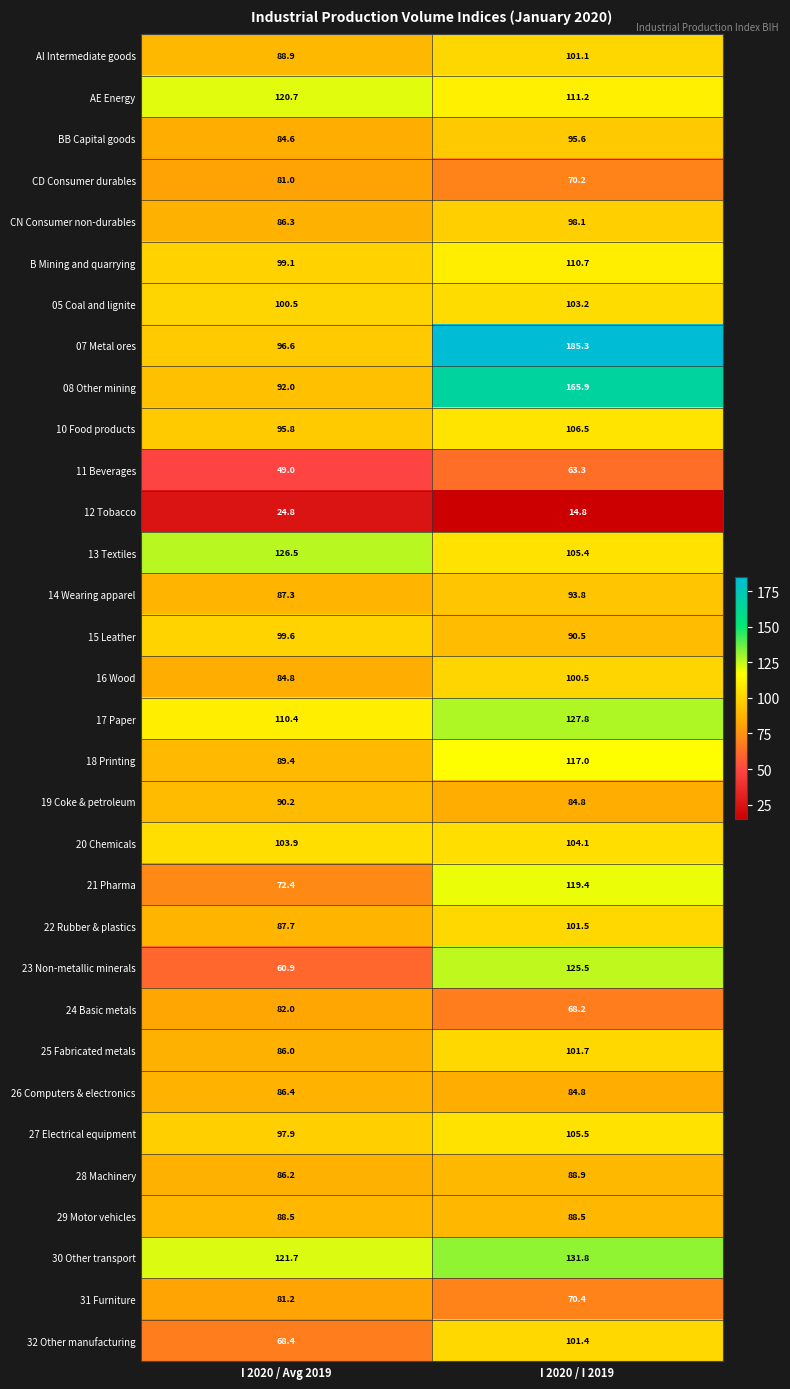

Which series changed the most between I 2020 / Avg 2019 and I 2020 / I 2019?

07 Metal ores